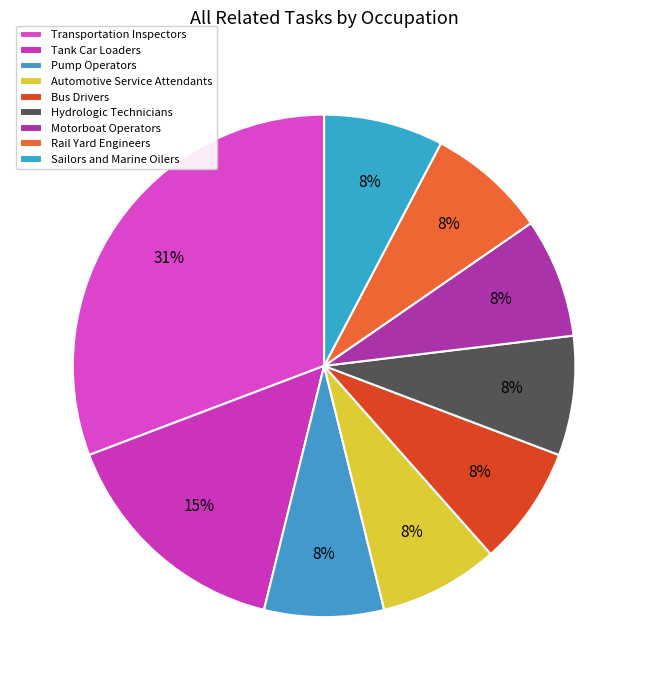

Count the number of slices in the pie.

9